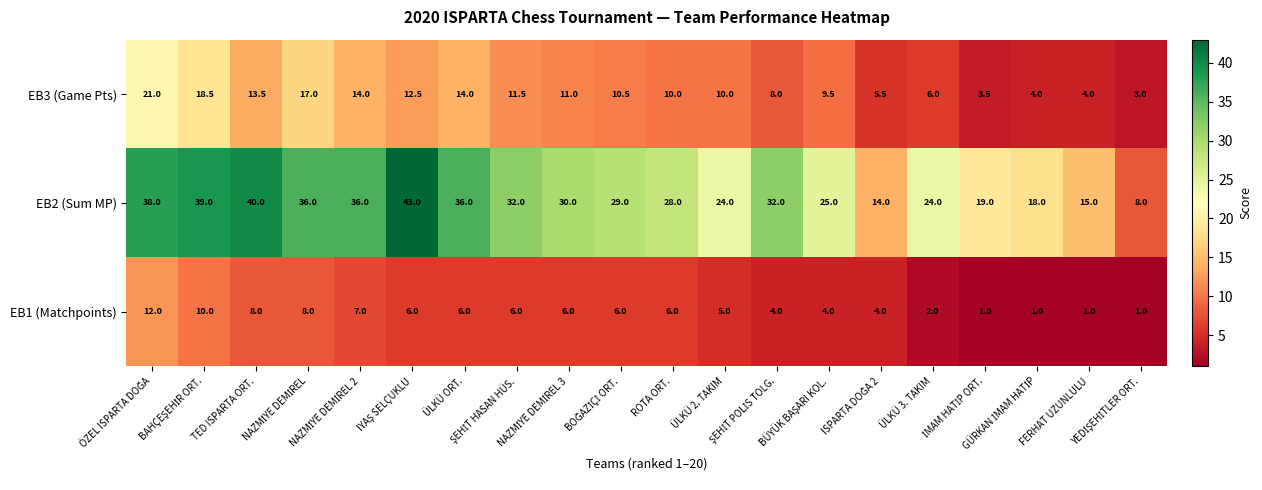

Rank the series by their average value, from lowest to highest.

EB1 (Matchpoints), EB3 (Game Pts), EB2 (Sum MP)